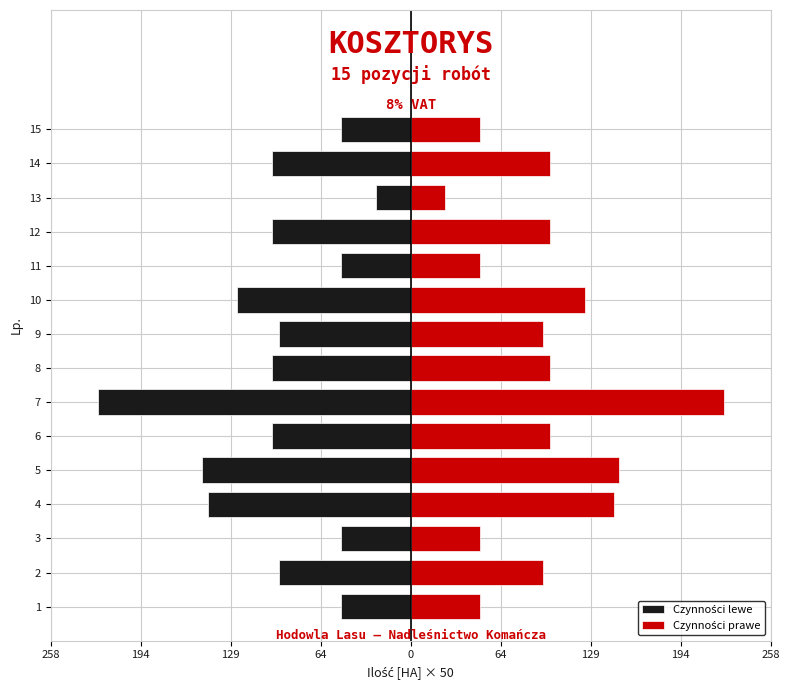

How many values in the Czynności lewe series are below -100?

4